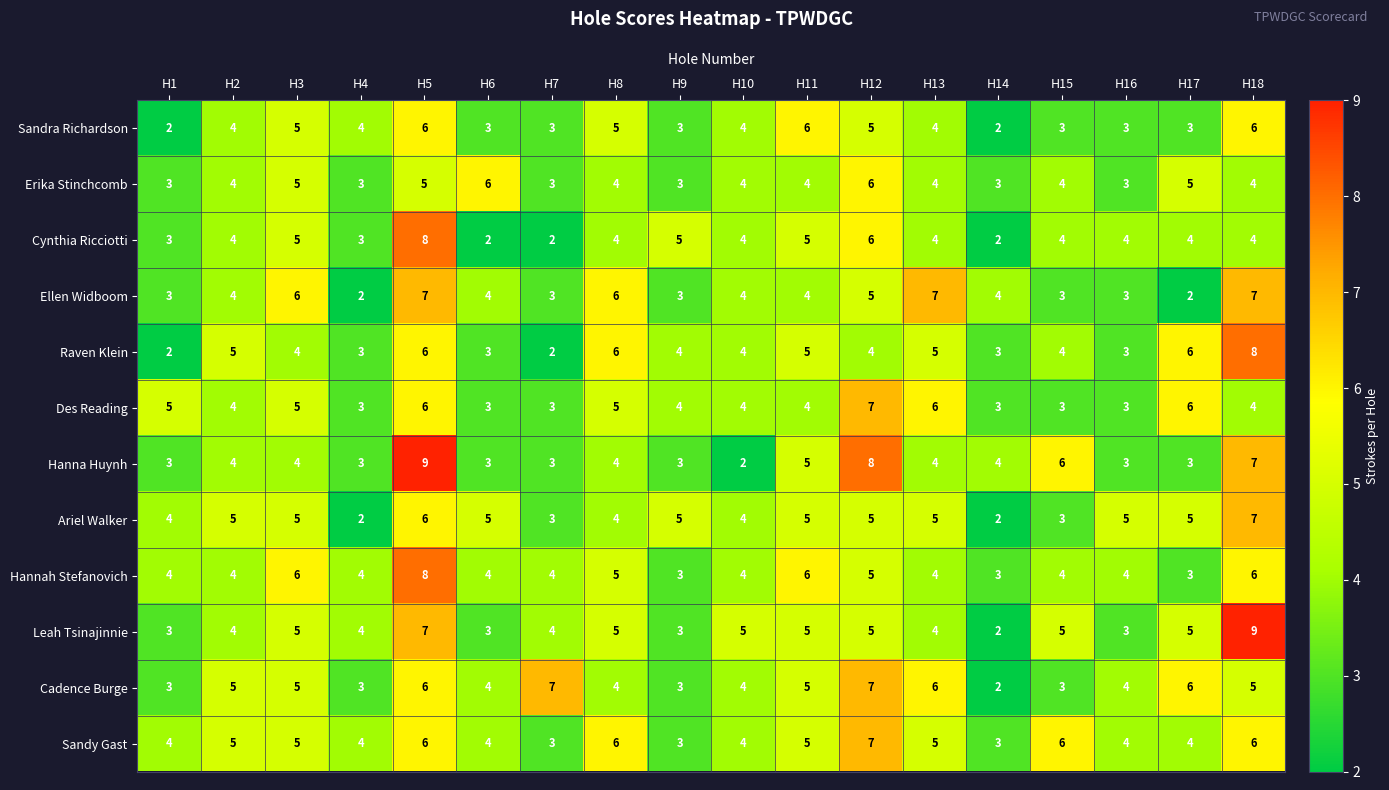

What is the sum of all Cynthia Ricciotti values?

73